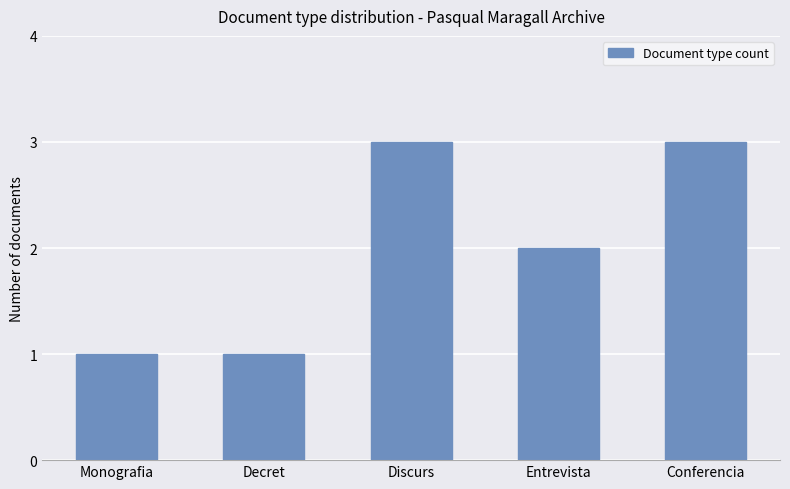

What is the approximate value at Entrevista?

2